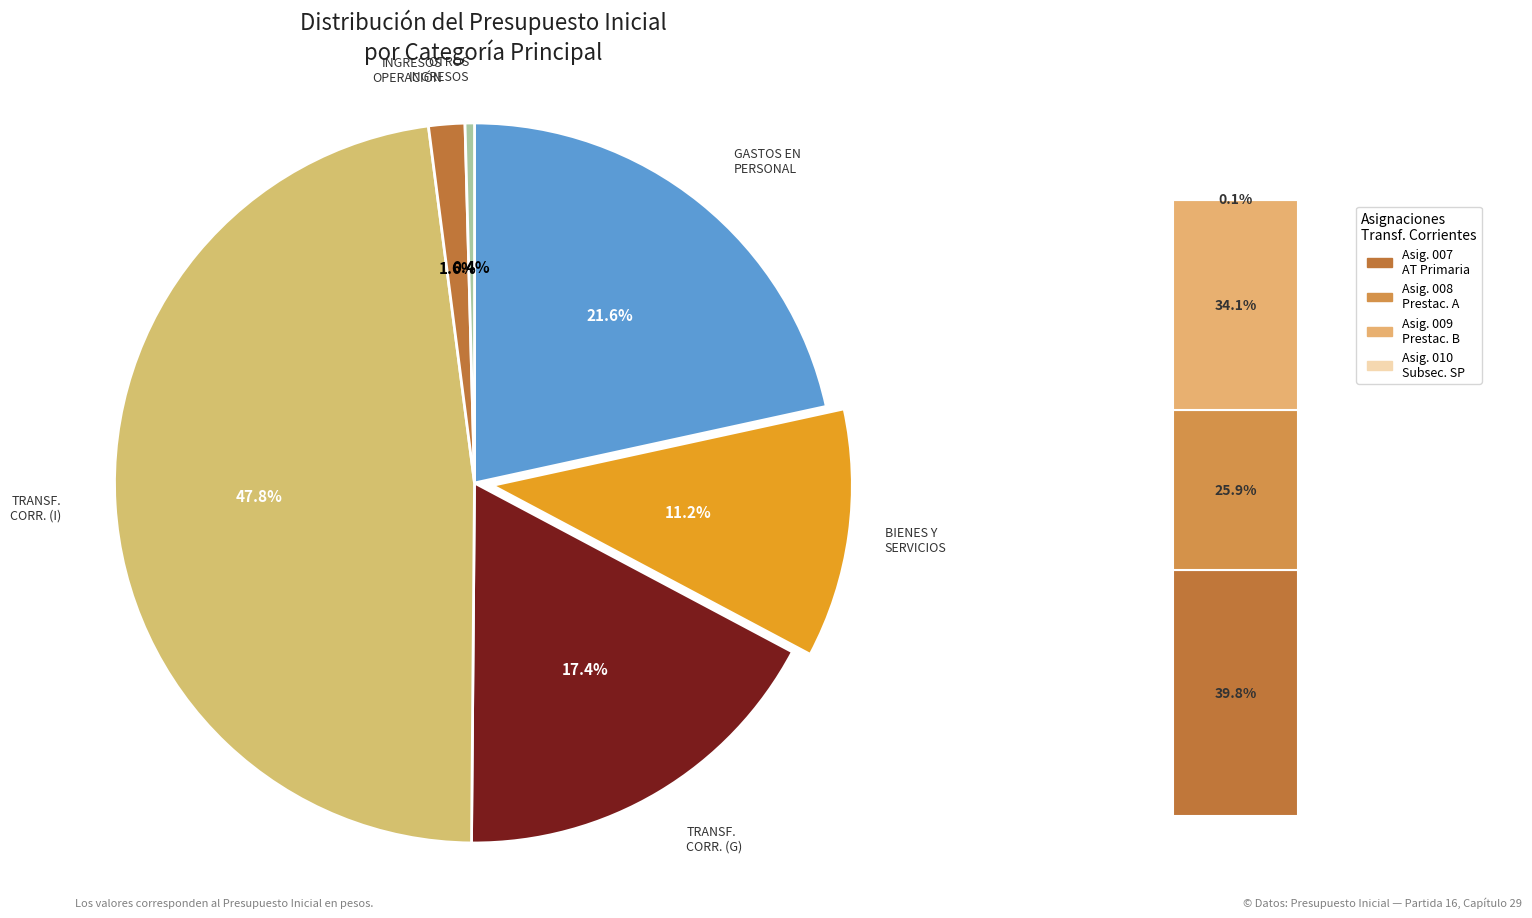

Which slice is the smallest?

OTROS INGRESOS CORRIENTES